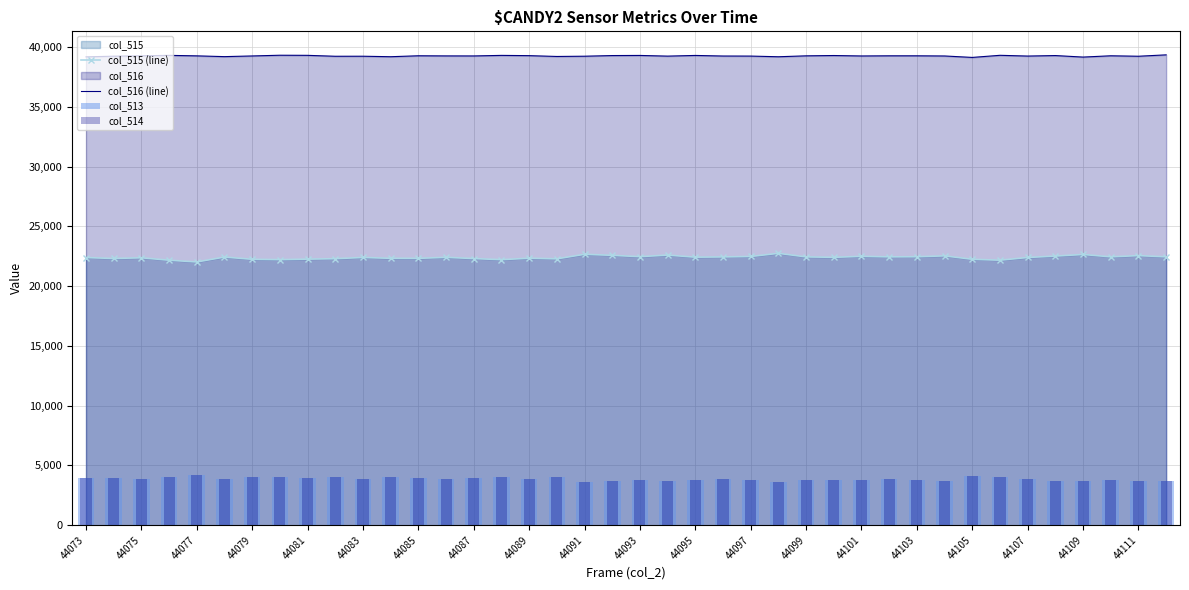

What is the maximum value for col_516 (line)?

39355